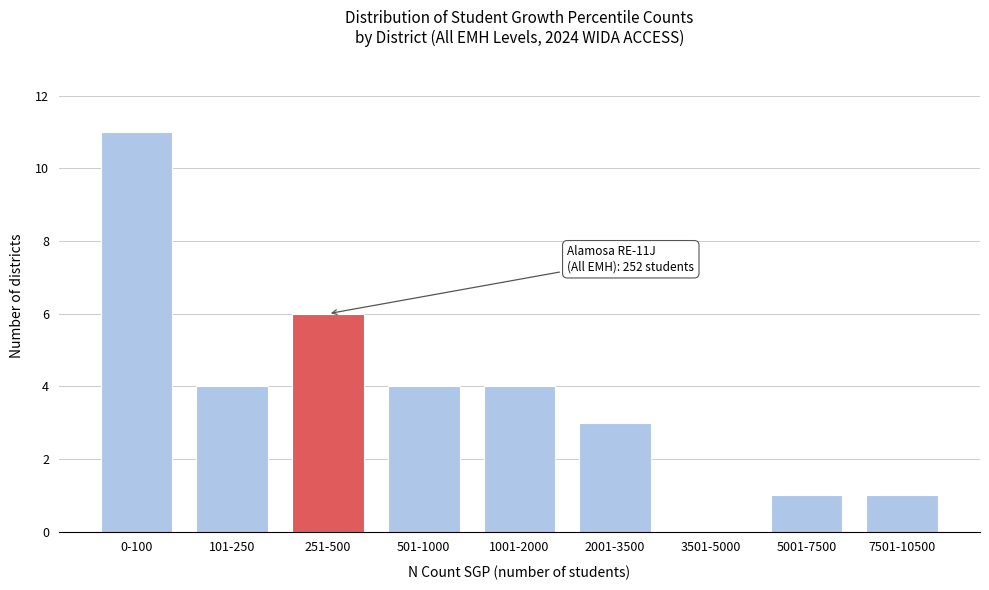

Reading left to right, extract all data points from this chart.

0-100=11	101-250=4	251-500=6	501-1000=4	1001-2000=4	2001-3500=3	3501-5000=0	5001-7500=1	7501-10500=1